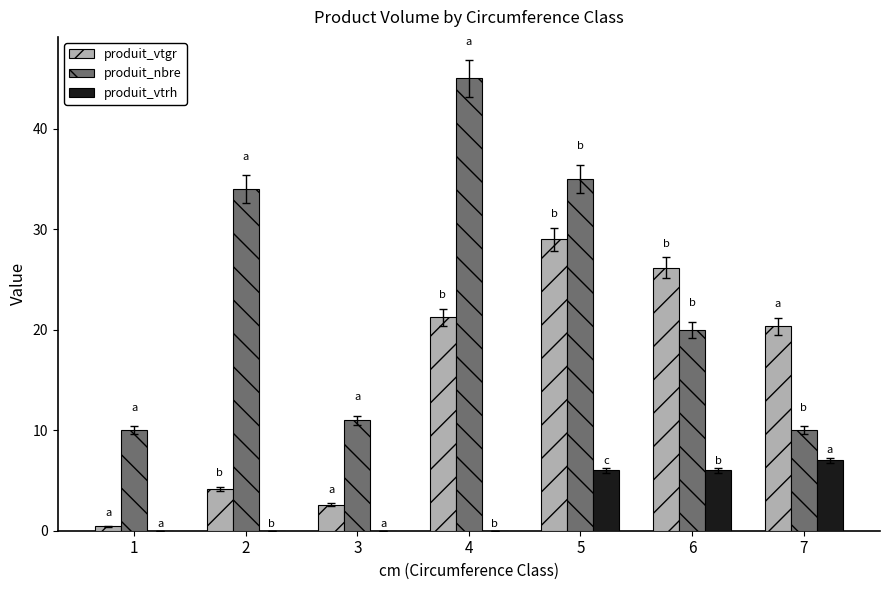

What is the sum of the produit_nbre values at 4 and 2?

79.0